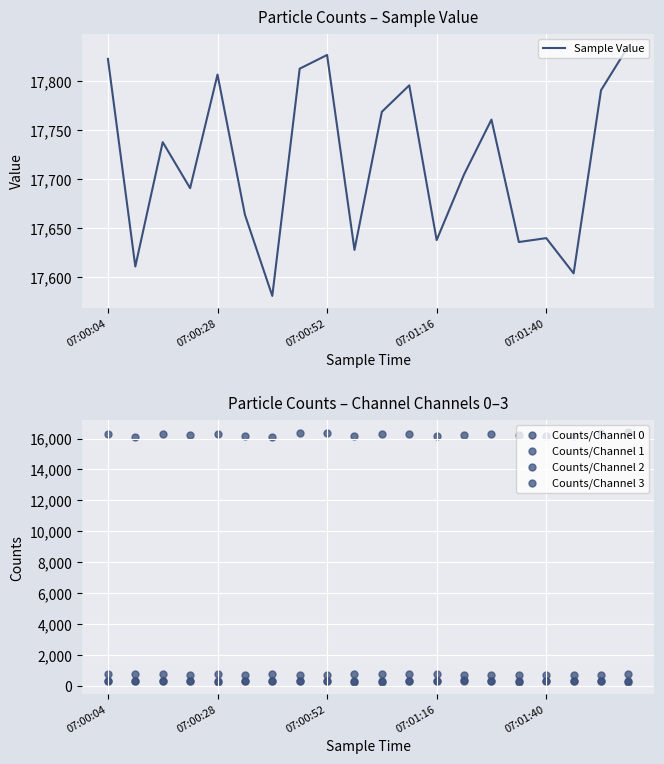

Which series reaches the minimum Y coordinate?

Counts/Channel 2